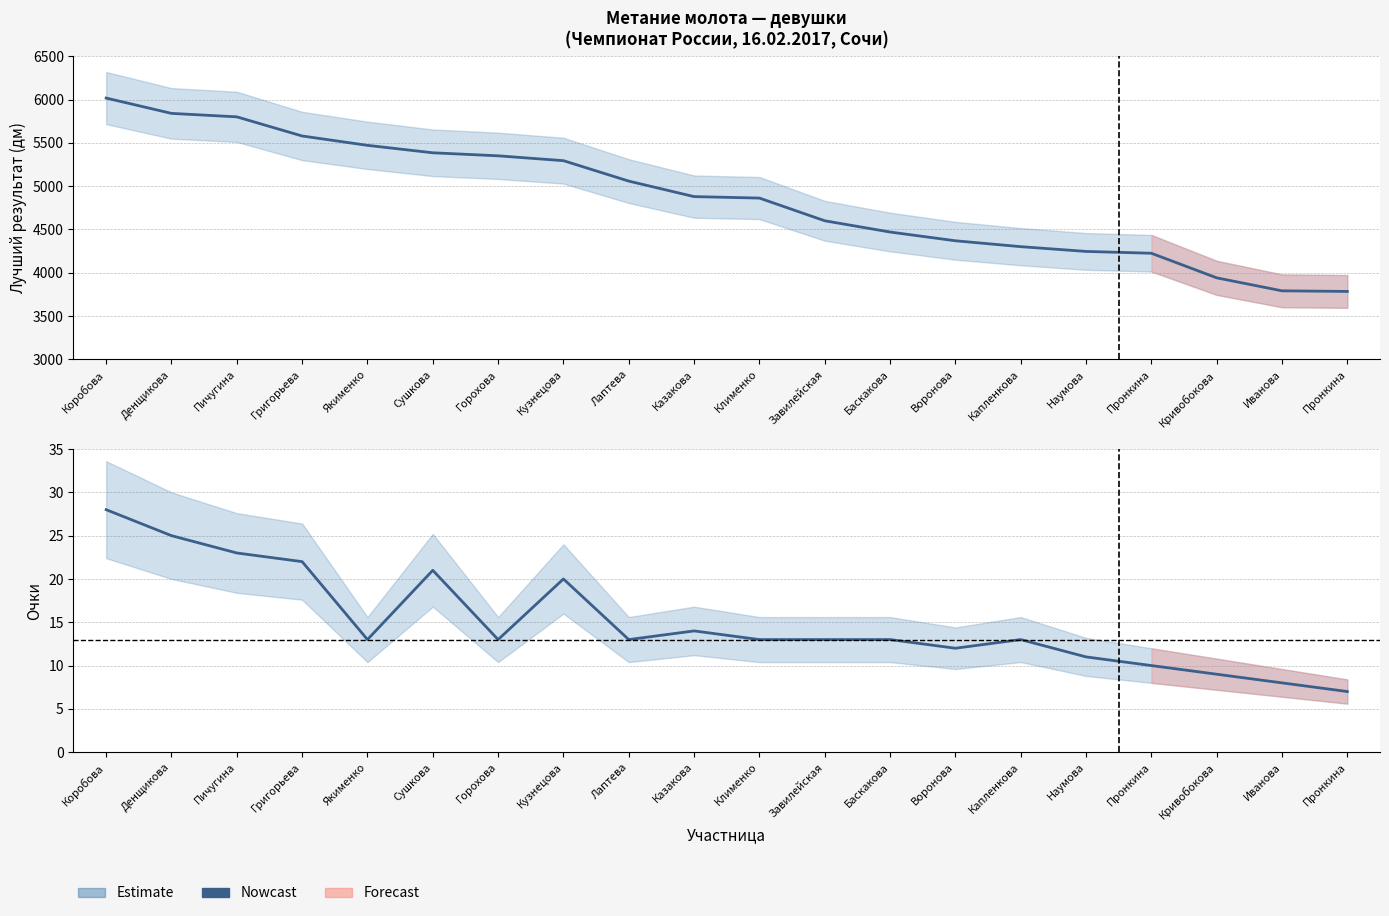

Approximately how many times larger is the value at Пичугина compared to Лаптева?

1.8